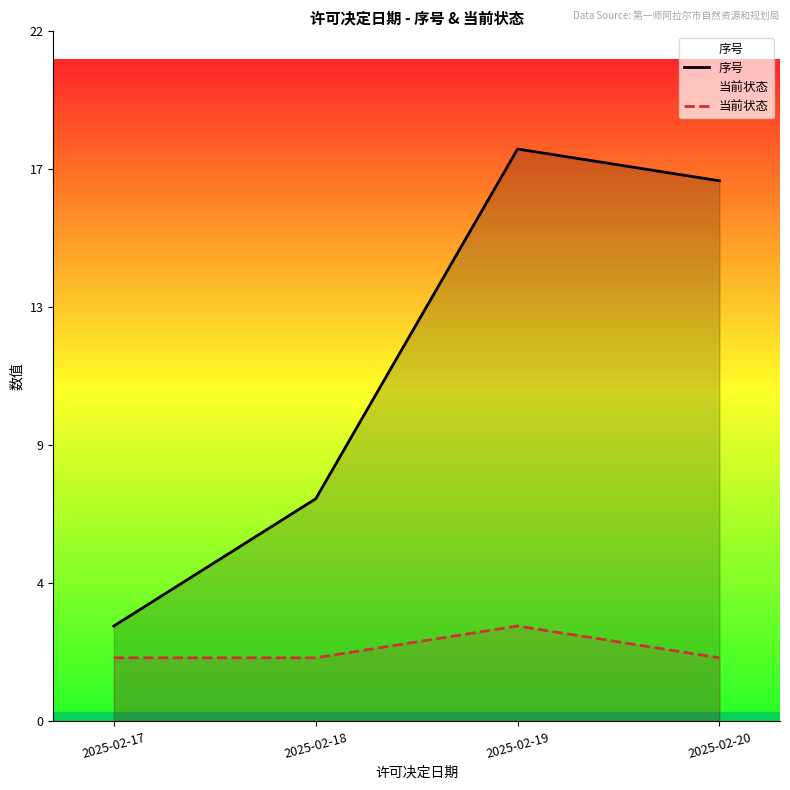

Between 2025-02-17 and 2025-02-19, which series saw the biggest shift?

序号